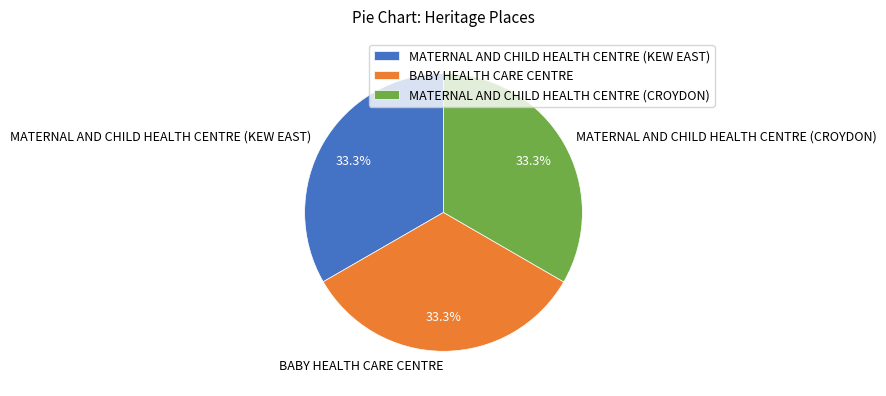

What is the total percentage of MATERNAL AND CHILD HEALTH CENTRE (CROYDON) and BABY HEALTH CARE CENTRE?

66.7%